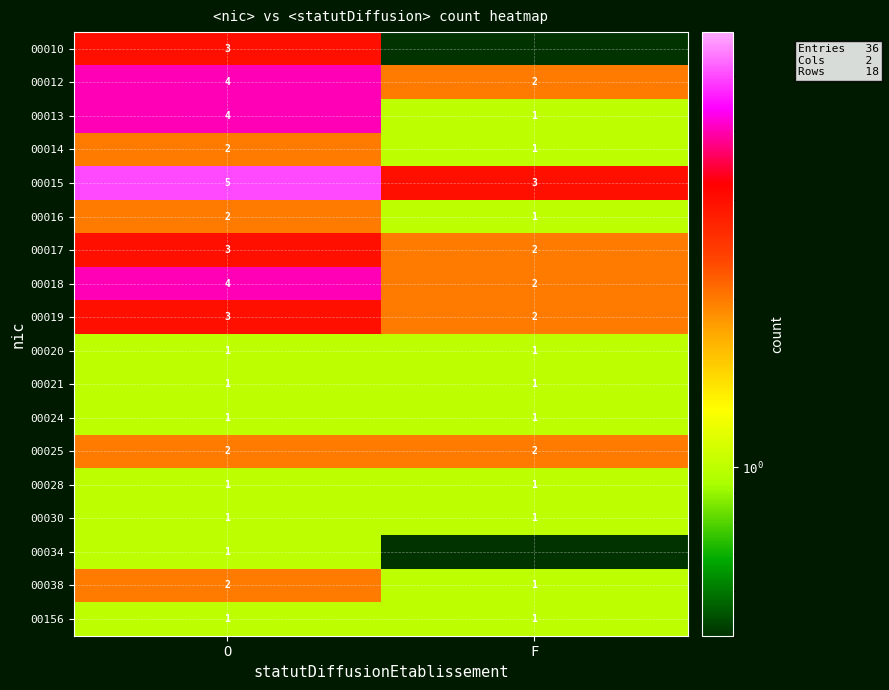

At which category is the sum across all series the highest?

O